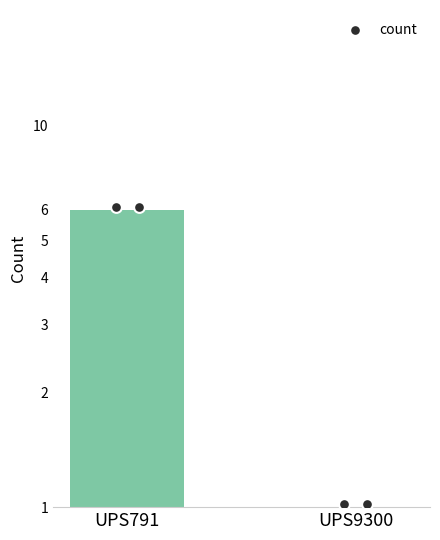

What is the change in value from UPS791 to UPS9300?

-5